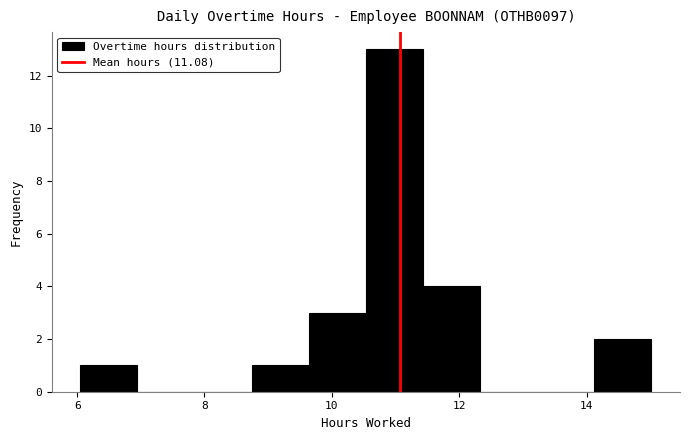

Reading left to right, transcribe this chart: for each bar, give the range it covers on the x-axis and its height. Neither the bar edges nor the heights are printed on the chart, so give them approximately, as read against the axes.

6.0 to 7.0: 1
7.0 to 7.8: 0
7.8 to 8.8: 0
8.8 to 9.6: 1
9.6 to 10.6: 3
10.6 to 11.4: 13
11.4 to 12.4: 4
12.4 to 13.2: 0
13.2 to 14.2: 0
14.2 to 15.0: 2